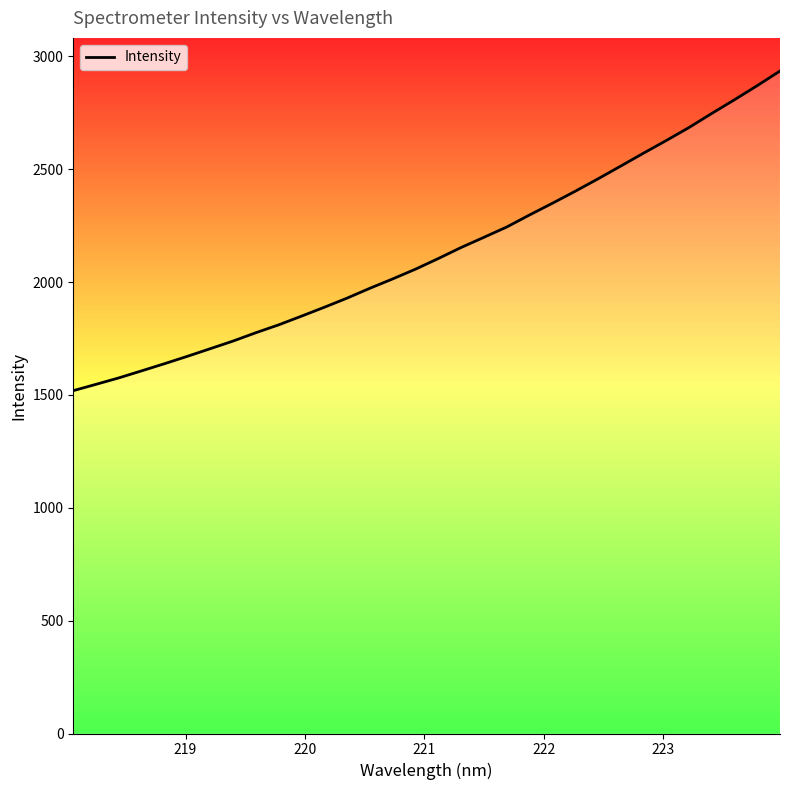

What is the difference between the maximum and minimum values?

1416.1